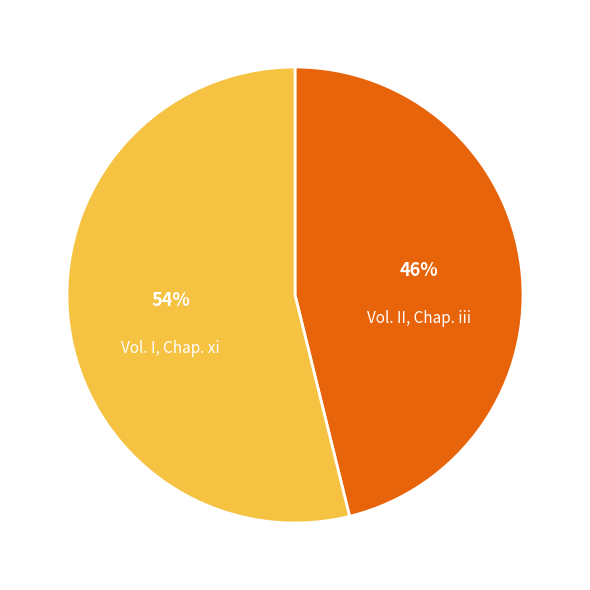

To the nearest percent, what is the difference between the largest and smallest slice percentages?

8%